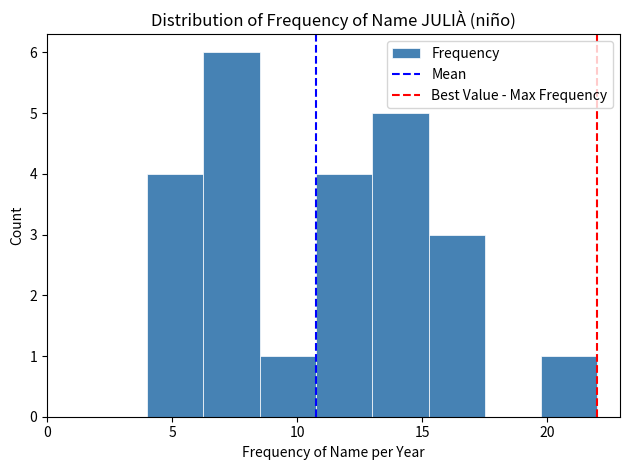

Reading left to right, list every bar in this chart as the range it spans on the x-axis followed by its height. Neither the bar edges nor the heights are printed on the chart, so give them approximately, as read against the axes.

4.00 to 6.25: 4
6.25 to 8.50: 6
8.50 to 10.75: 1
10.75 to 13.00: 4
13.00 to 15.25: 5
15.25 to 17.50: 3
17.50 to 19.75: 0
19.75 to 22.00: 1